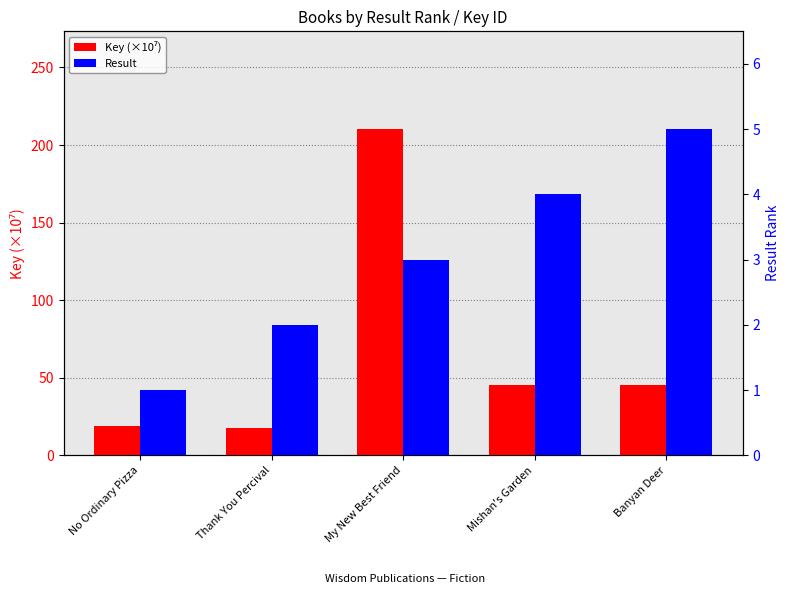

Reading right to left, extract all data points from this chart.

Key (×10⁷): Banyan Deer=45.1	Mishan's Garden=45.1	My New Best Friend=210.2	Thank You Percival=17.7	No Ordinary Pizza=18.7
Result: Banyan Deer=5.0	Mishan's Garden=4.0	My New Best Friend=3.0	Thank You Percival=2.0	No Ordinary Pizza=1.0